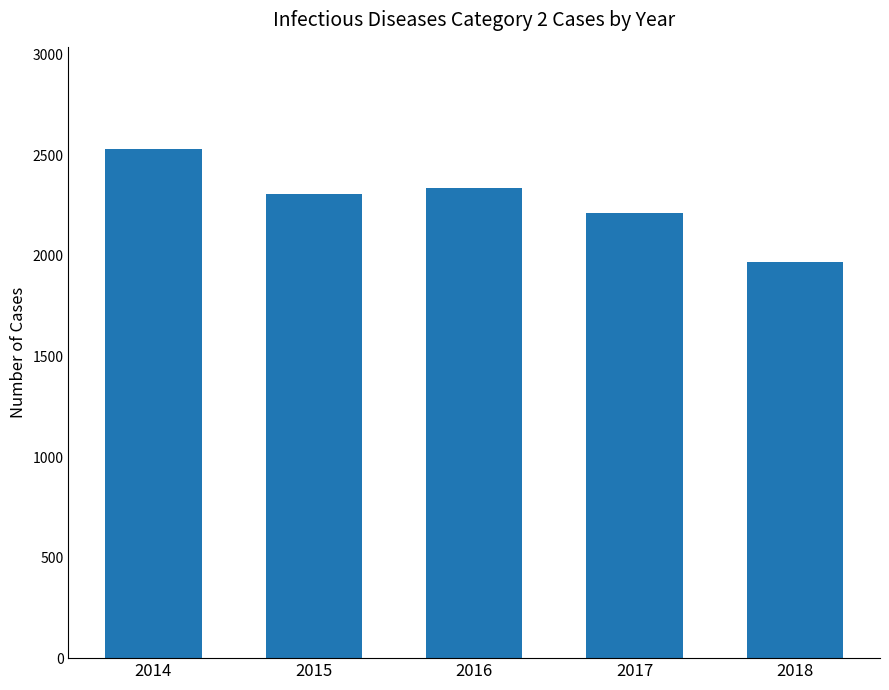

What is the smallest value displayed?

1970